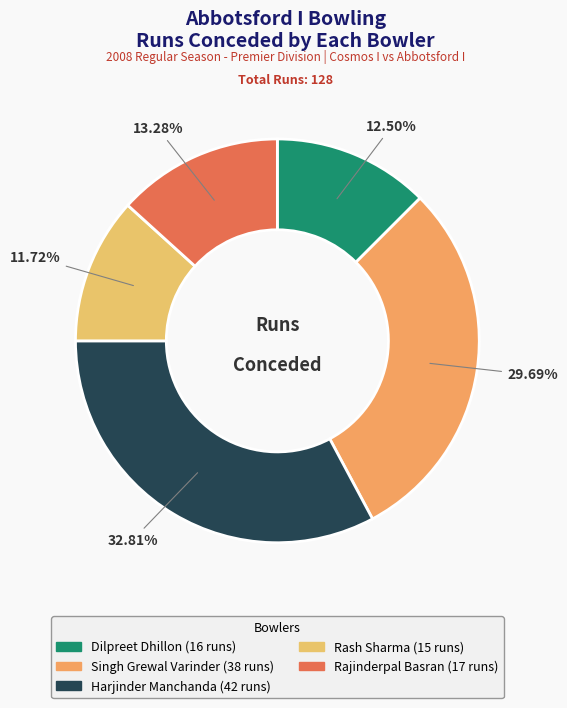

Is it true that Dilpreet Dhillon is 1% of the pie?

False